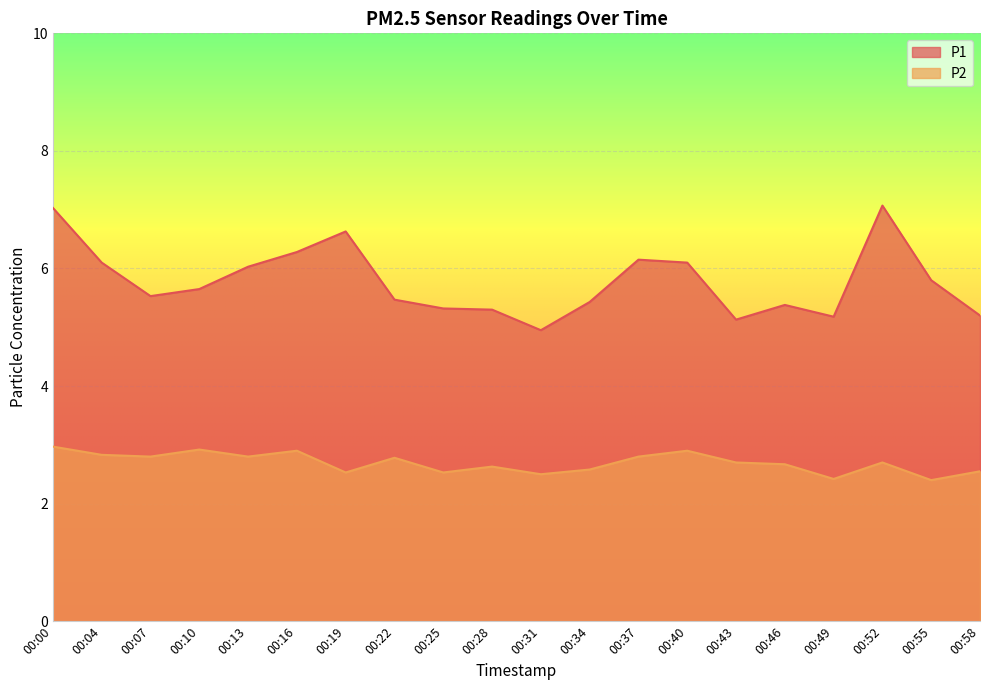

Does the chart display data point markers on the line(s)?

No